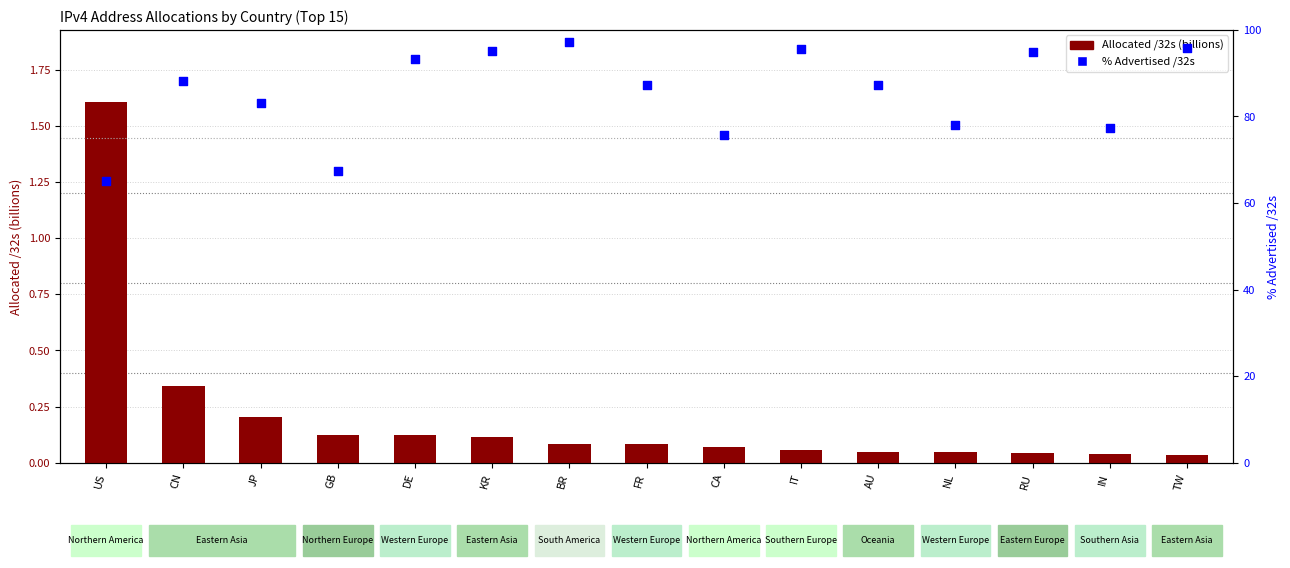

Which series reaches the minimum Y coordinate?

Allocated /32s (billions)